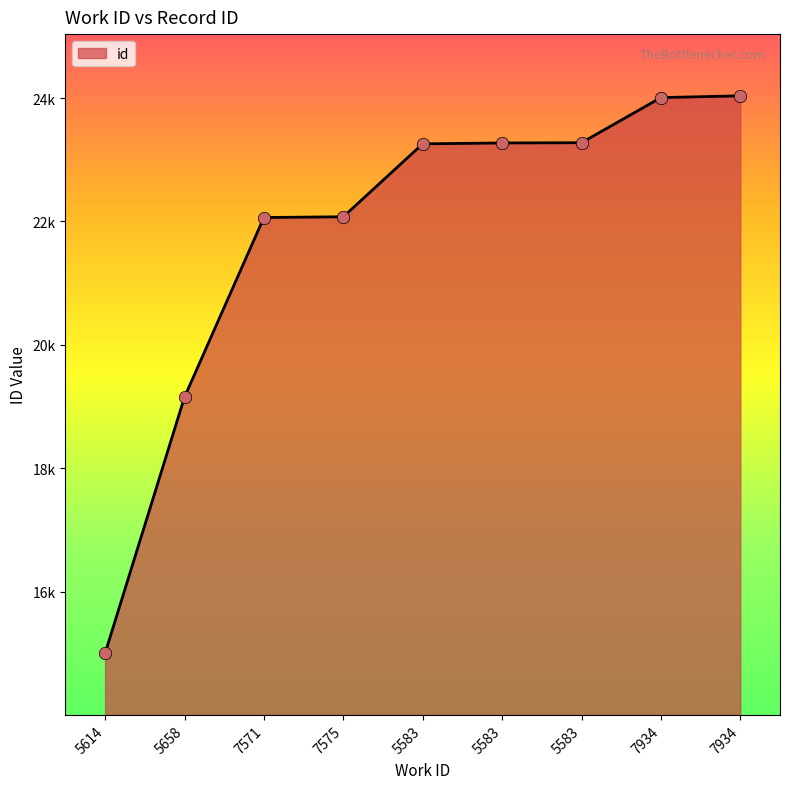

What is the change in value from 5658 to 7571?

+2910